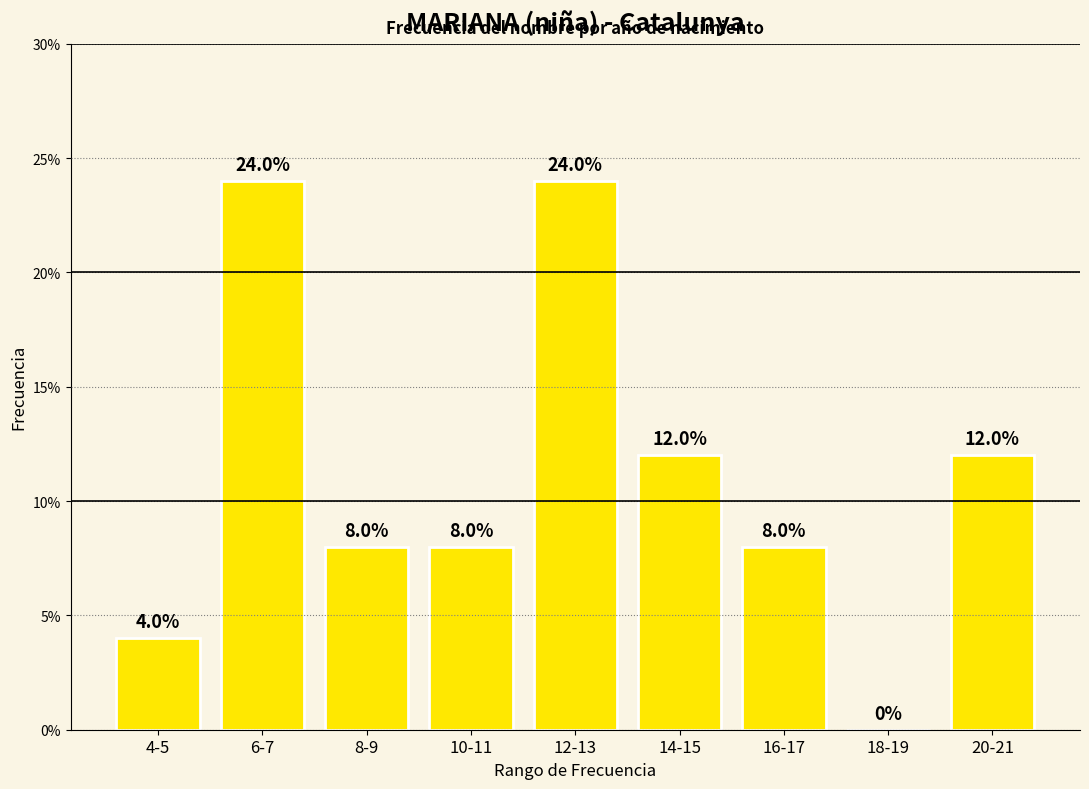

What value does the data have at 20-21?

12